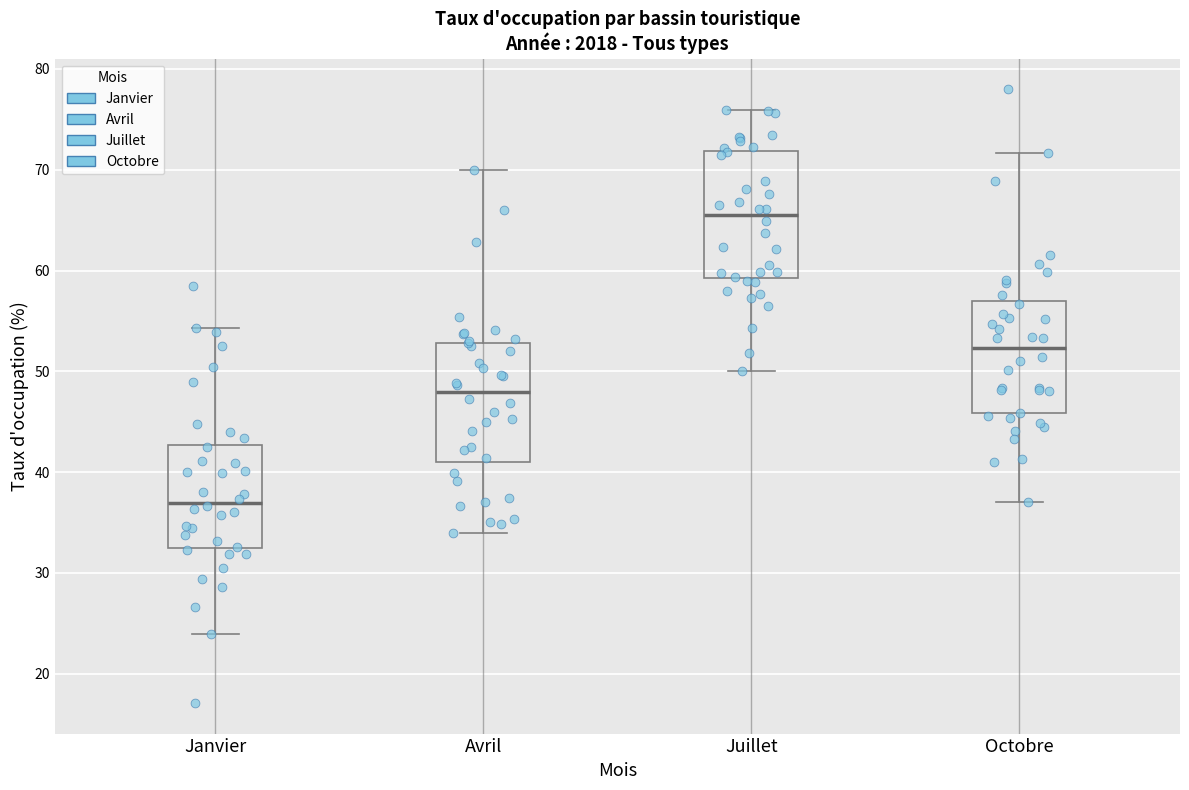

Reading left to right, transcribe this box plot: for each box, give where its median line is, the range the box spans, and where its two whiskers end, as read against the y-axis. The values are not printed on the chart, so give them approximately, as read against the axis.

Janvier: median 37, box 33 to 43, whiskers 24 to 54
Avril: median 48, box 41 to 53, whiskers 34 to 70
Juillet: median 65, box 59 to 72, whiskers 50 to 76
Octobre: median 52, box 46 to 57, whiskers 37 to 72